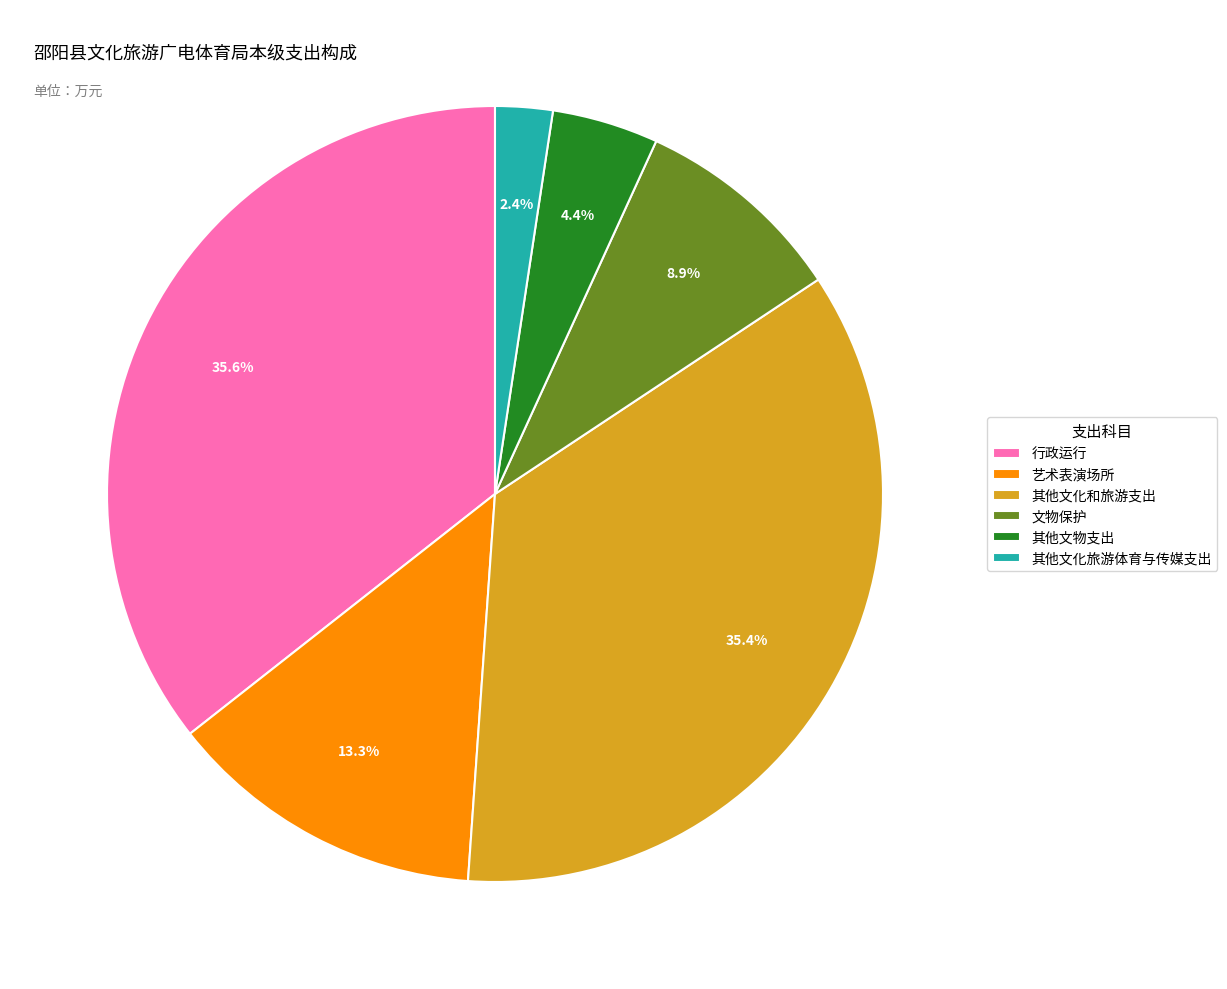

Between 文物保护 and 其他文化和旅游支出, which is larger?

其他文化和旅游支出